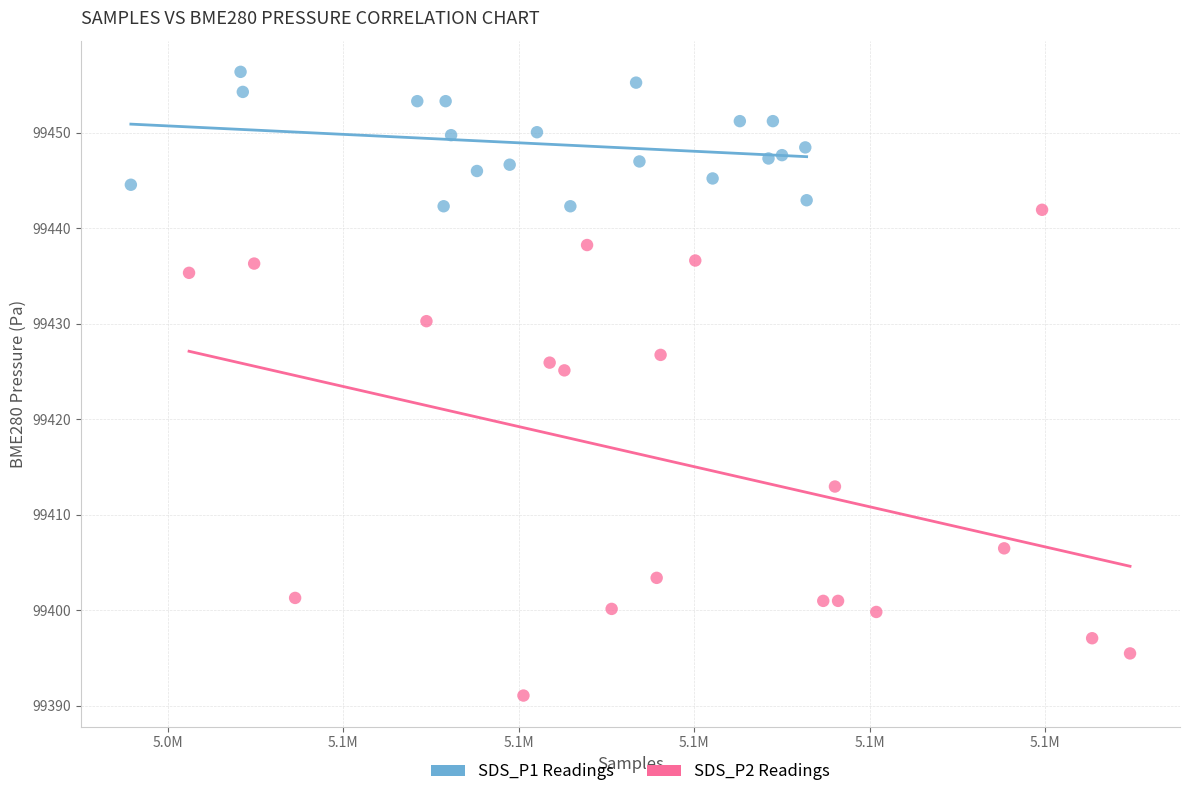

Which series has the widest spread of Y values?

SDS_P2 Readings